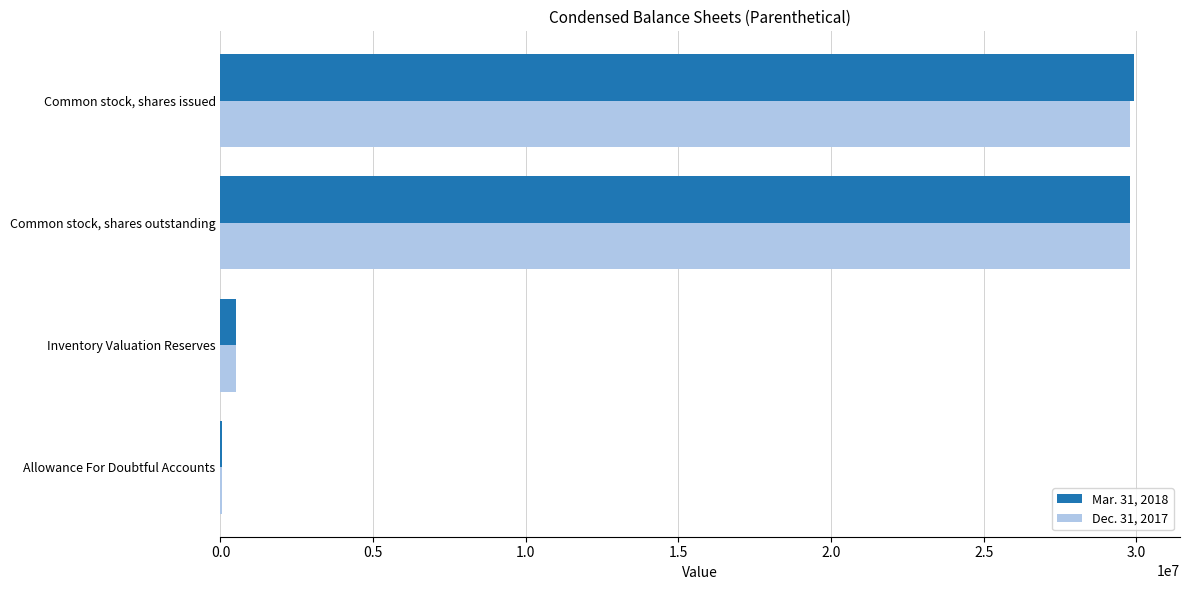

The Mar. 31, 2018 series shows 10372897 at Common stock, shares outstanding. True or false?

False